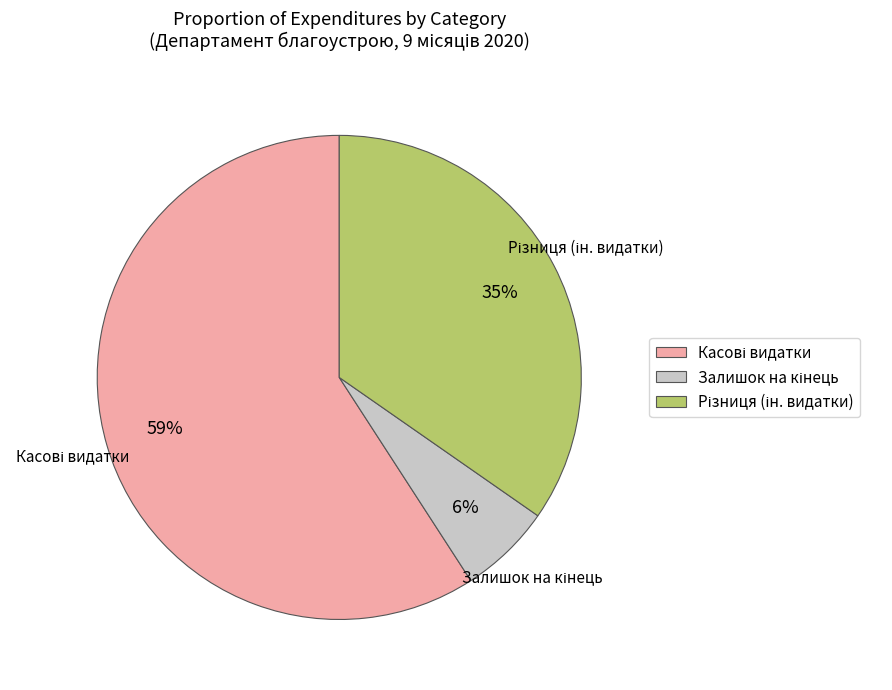

How many slices are in this pie chart?

3